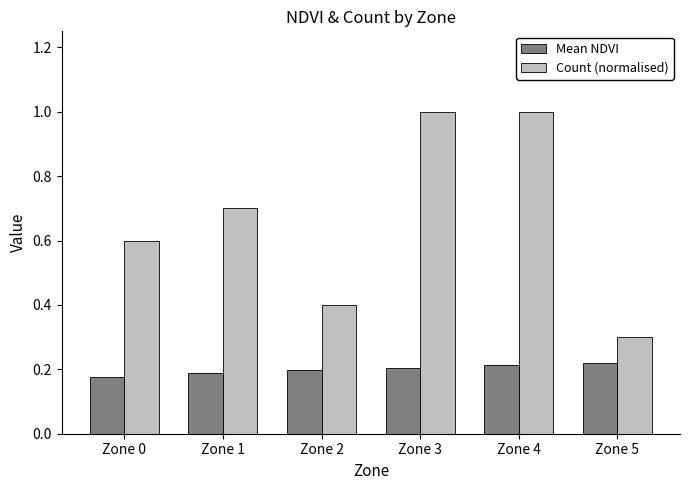

Is it true that Mean NDVI equals 0.3 at Zone 4?

False